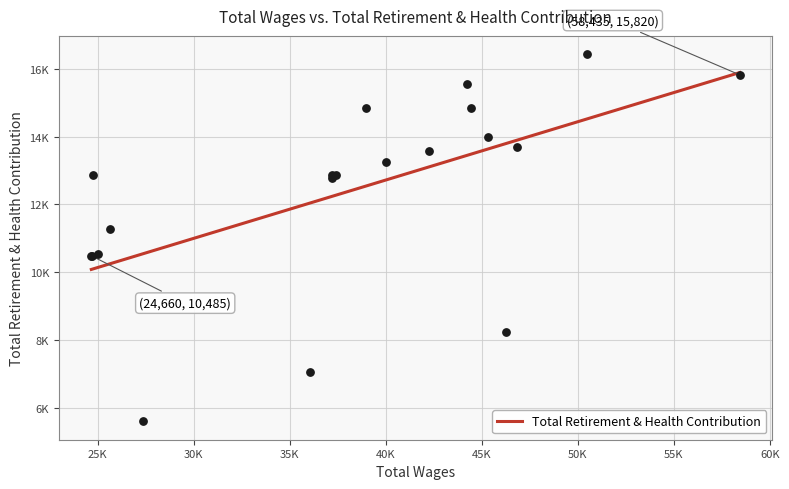

Approximately how many times larger is the value at 6 compared to 4?

1.1